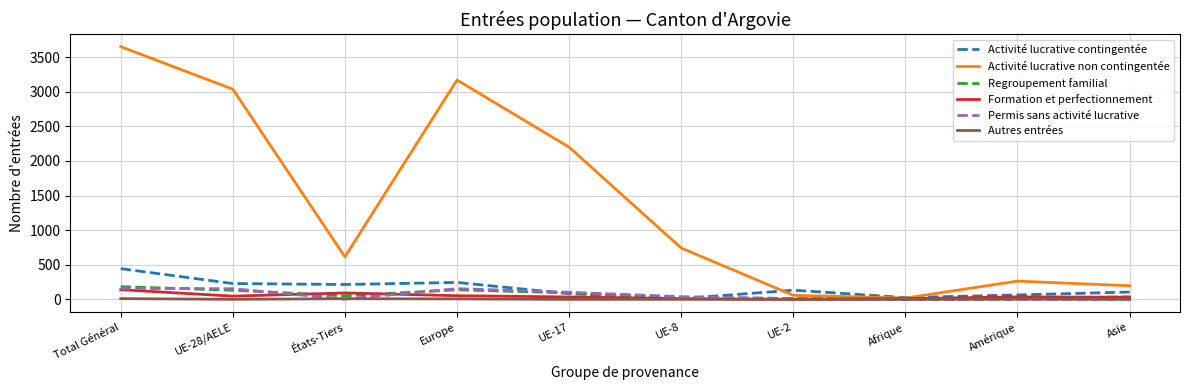

The value of Regroupement familial at Europe is 138. True or false?

True